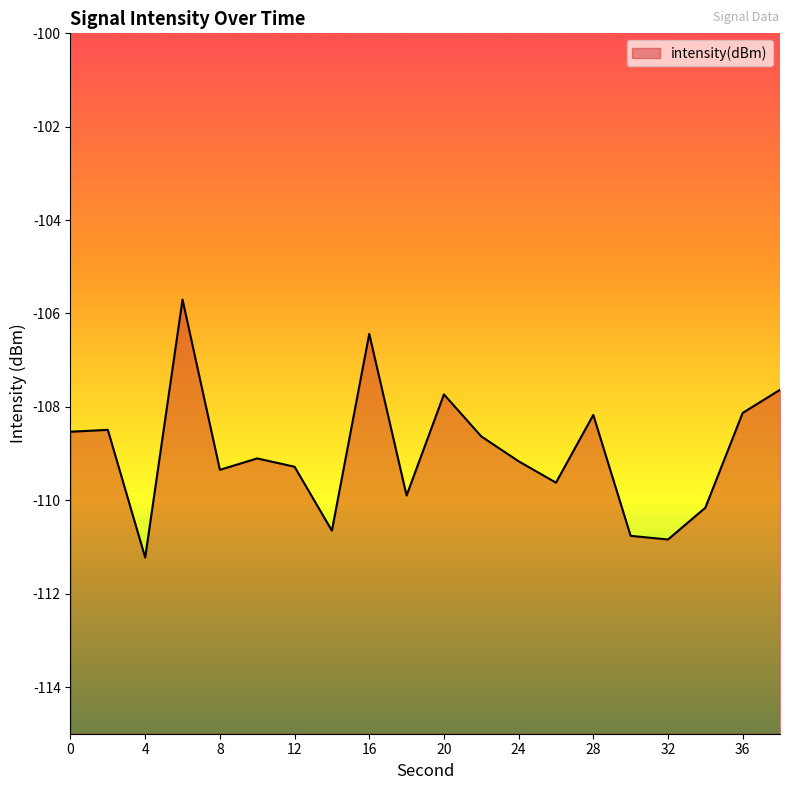

Which has a higher value, 6 or 2?

6